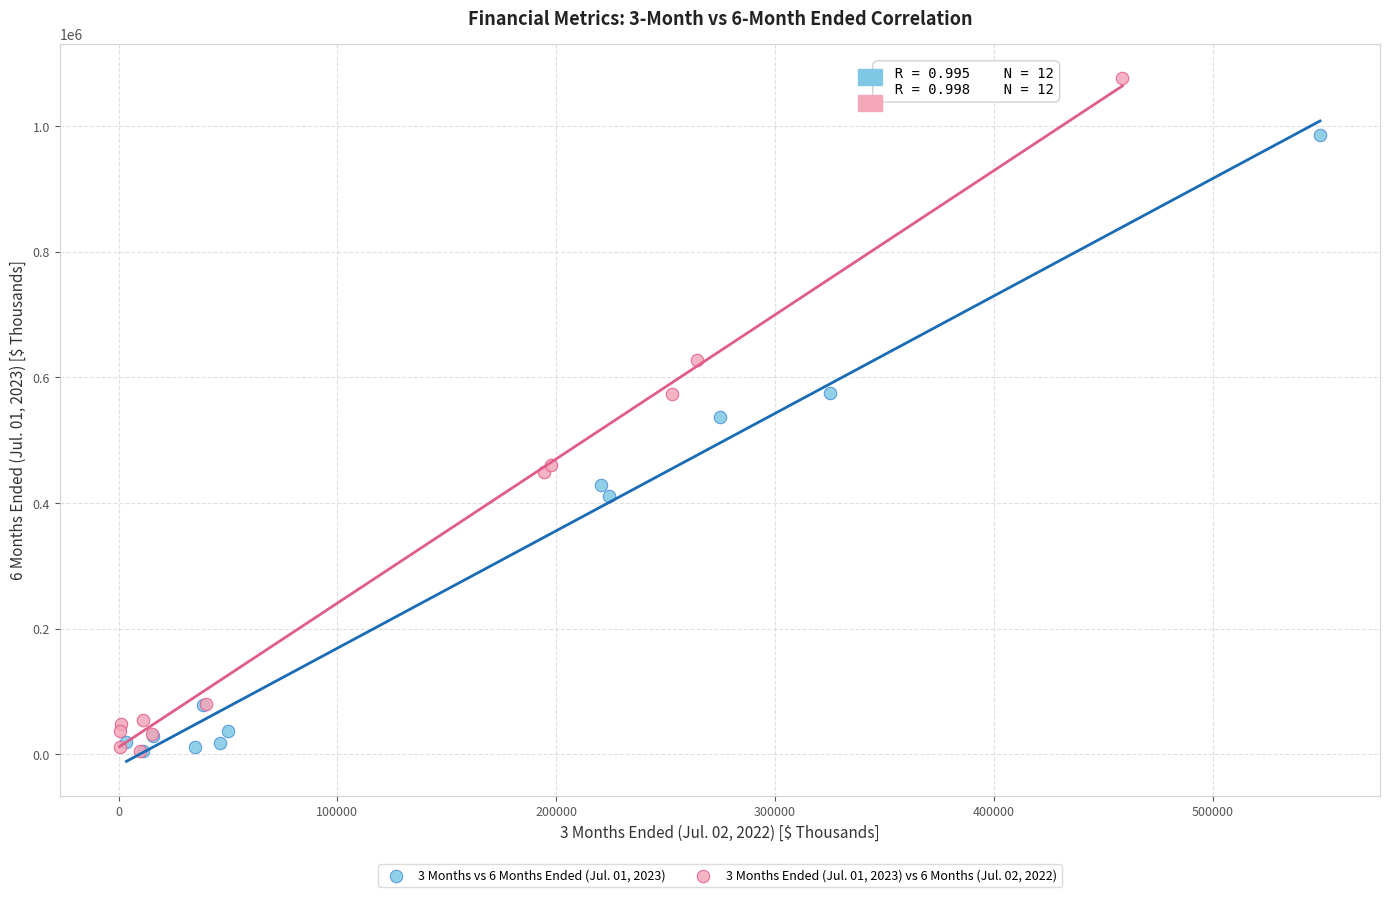

Which series contains the highest Y value?

3 Months Ended (Jul. 01, 2023) vs 6 Months (Jul. 02, 2022)